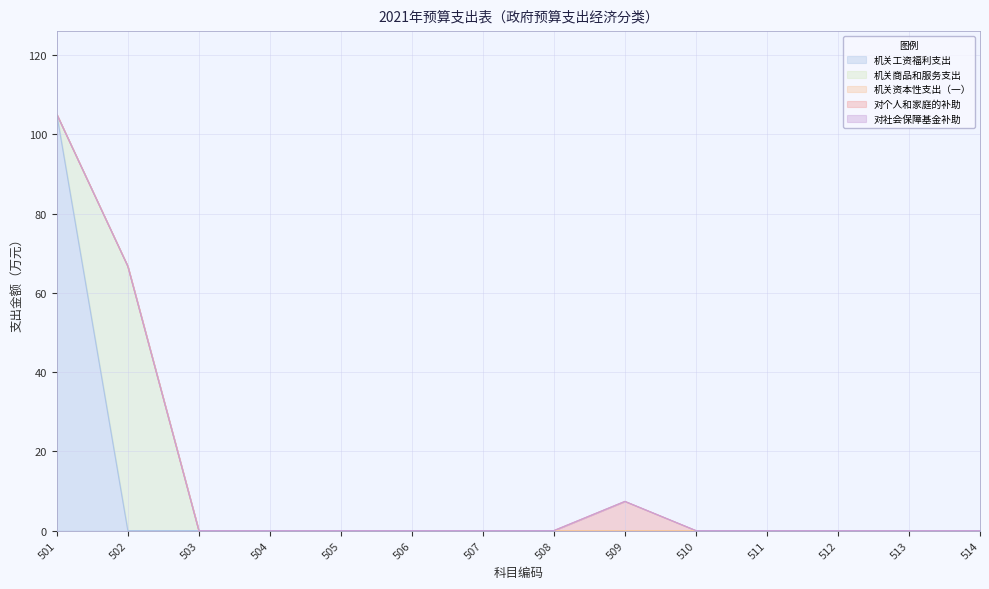

Between 504 and 514, which series saw the biggest shift?

机关工资福利支出